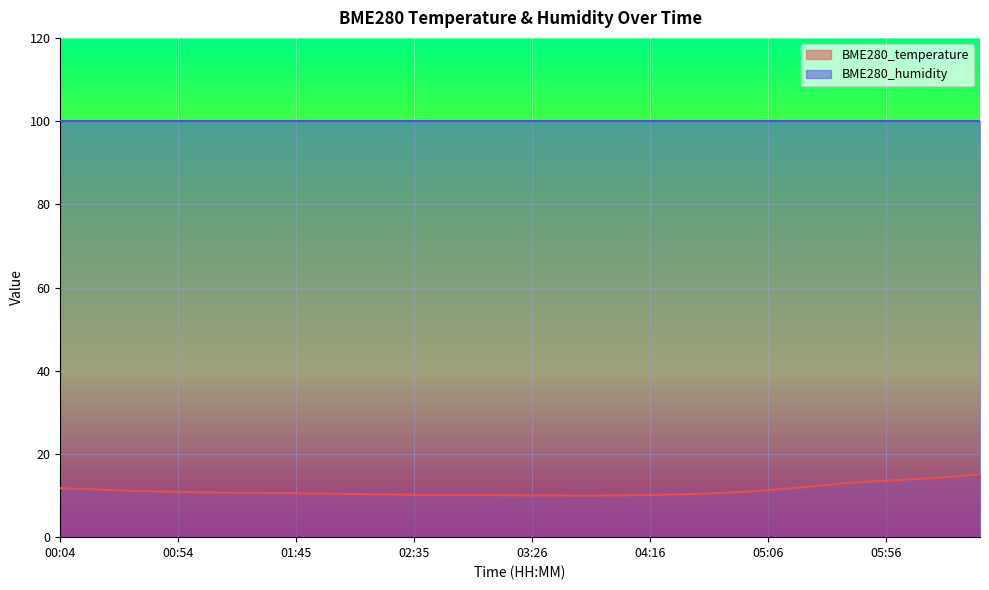

At which category does the data reach its first local valley?

03:46